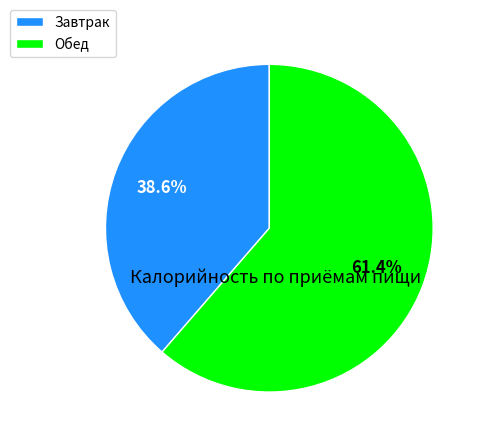

Is there a majority slice in this chart?

Yes